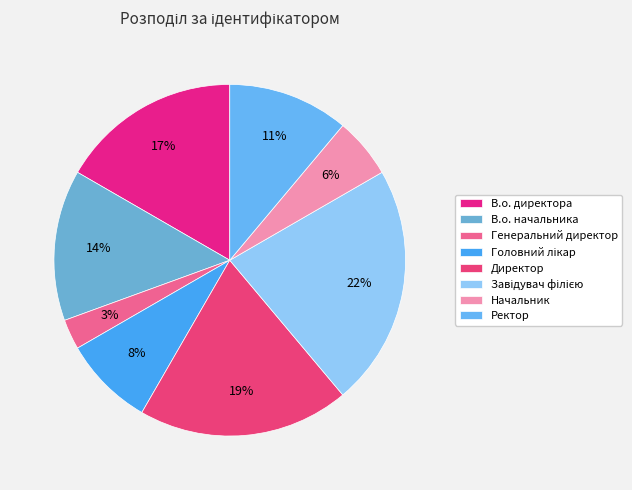

Count the number of slices in the pie.

8